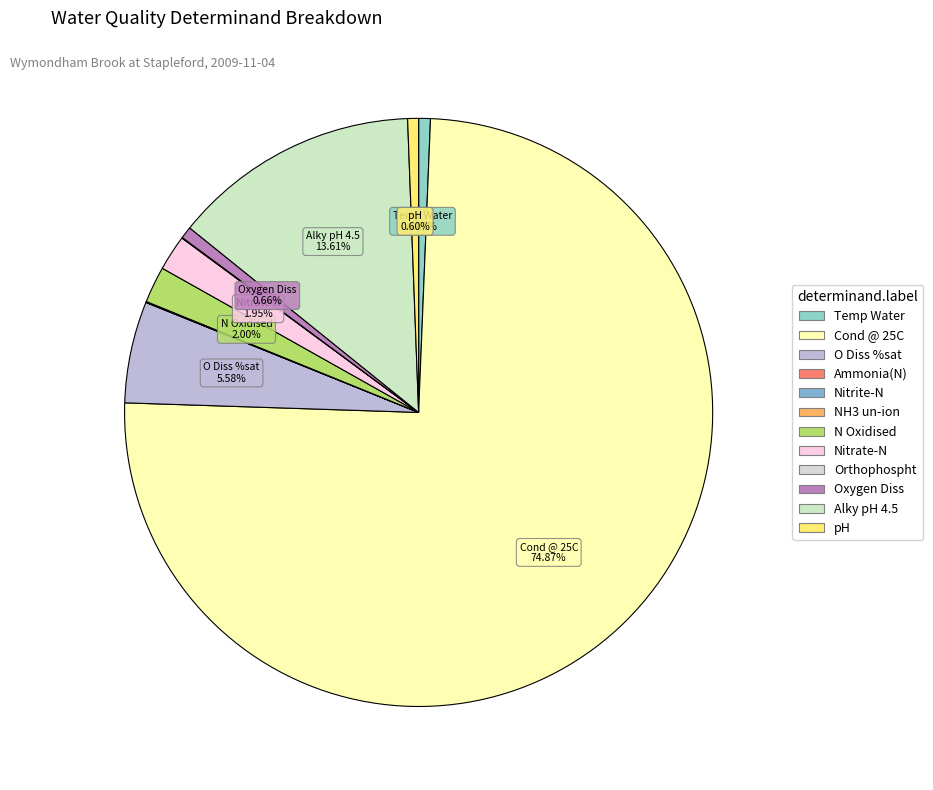

How many slices are in this pie chart?

12